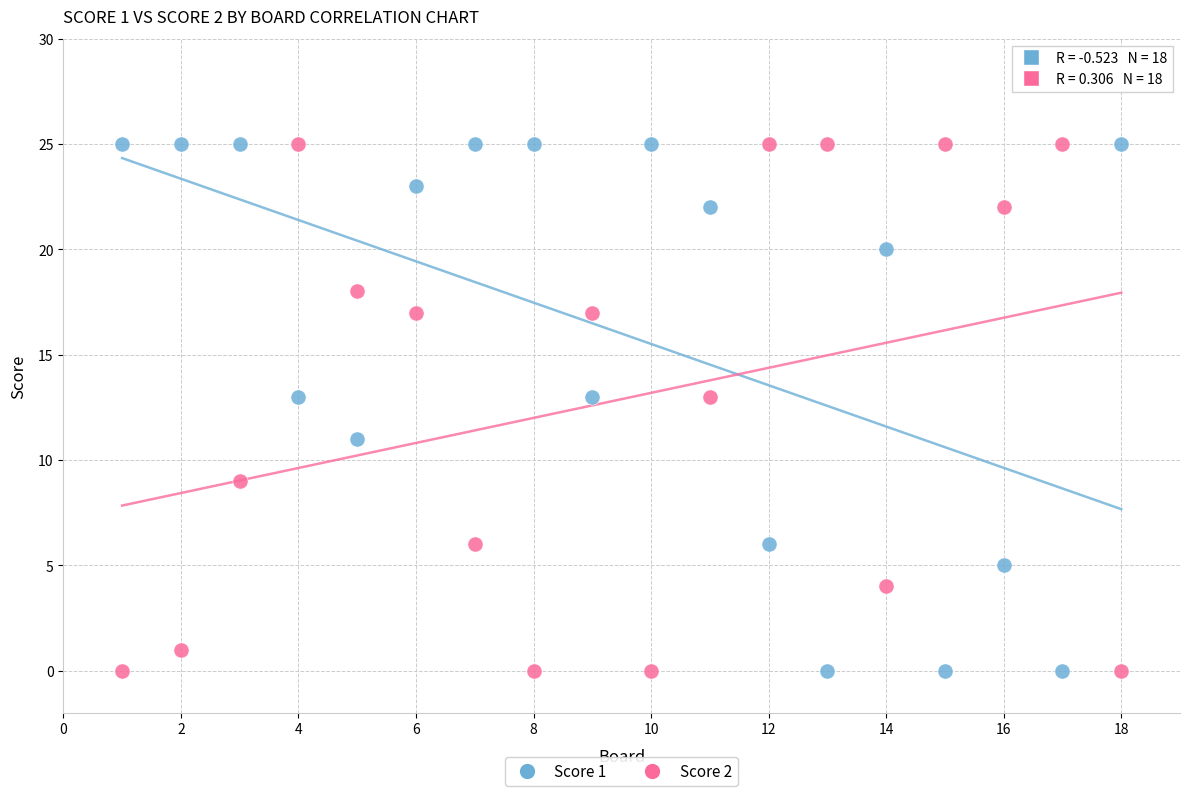

Across all data points, what is the range of X values (max minus min)?

17